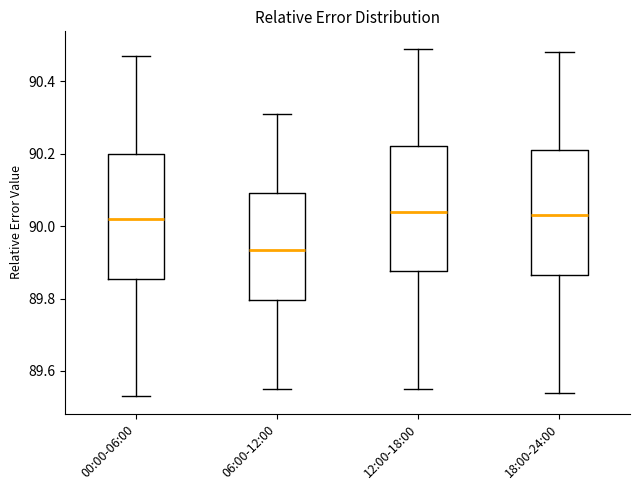

Which box's median line is the lowest?

06:00-12:00